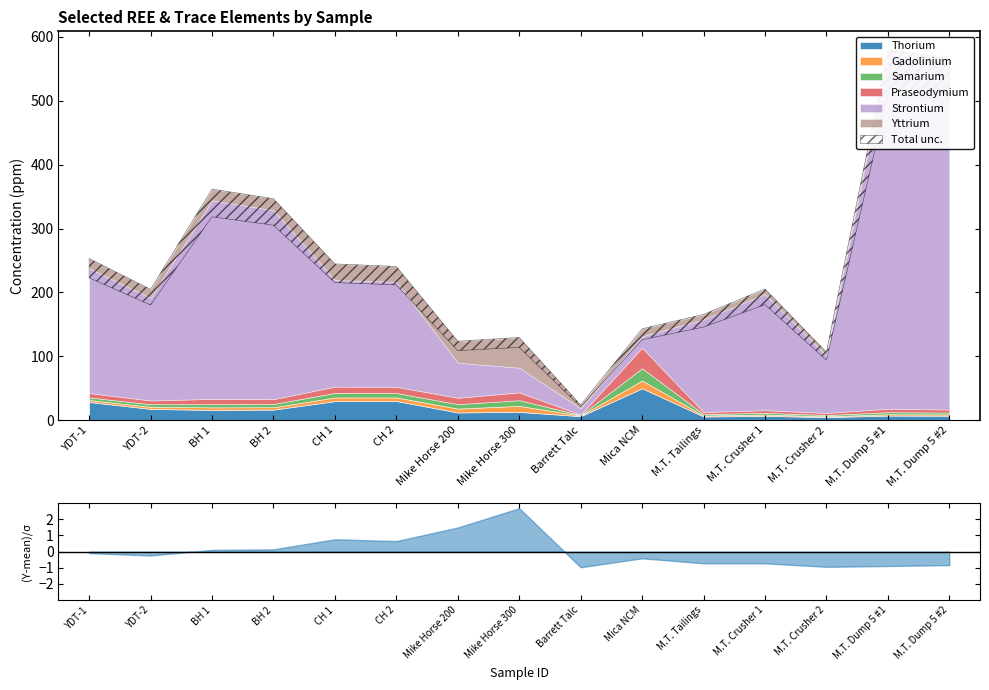

Does the chart display data point markers on the line(s)?

No